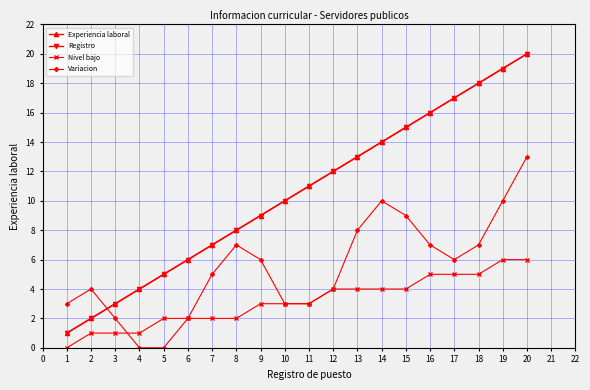

Which series changed the most between 9 and 17?

Experiencia laboral